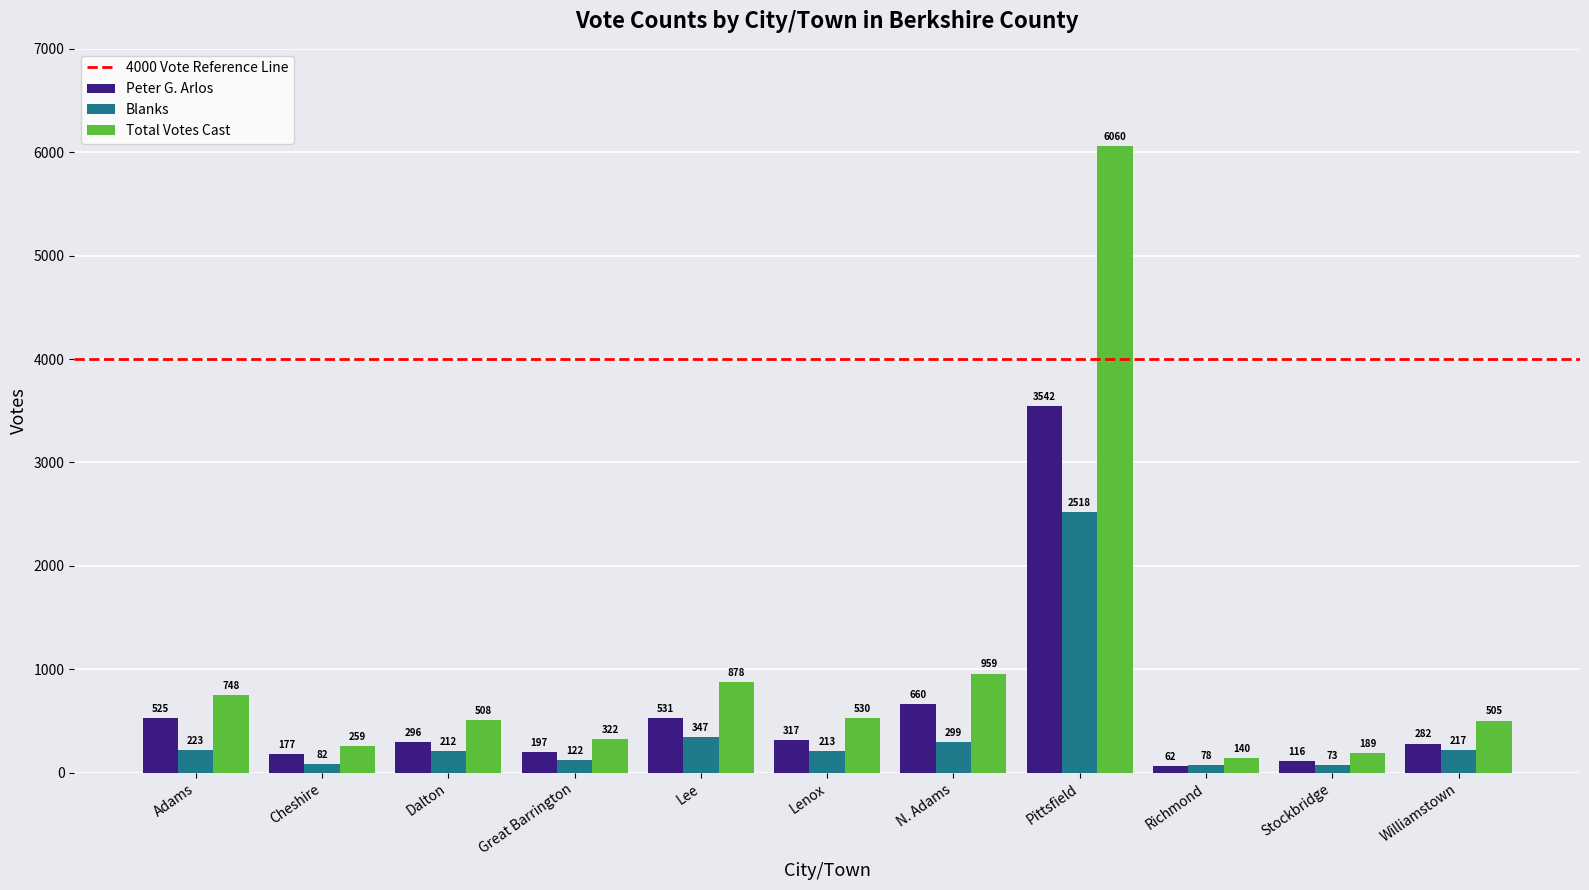

Count the number of categories in the chart.

11